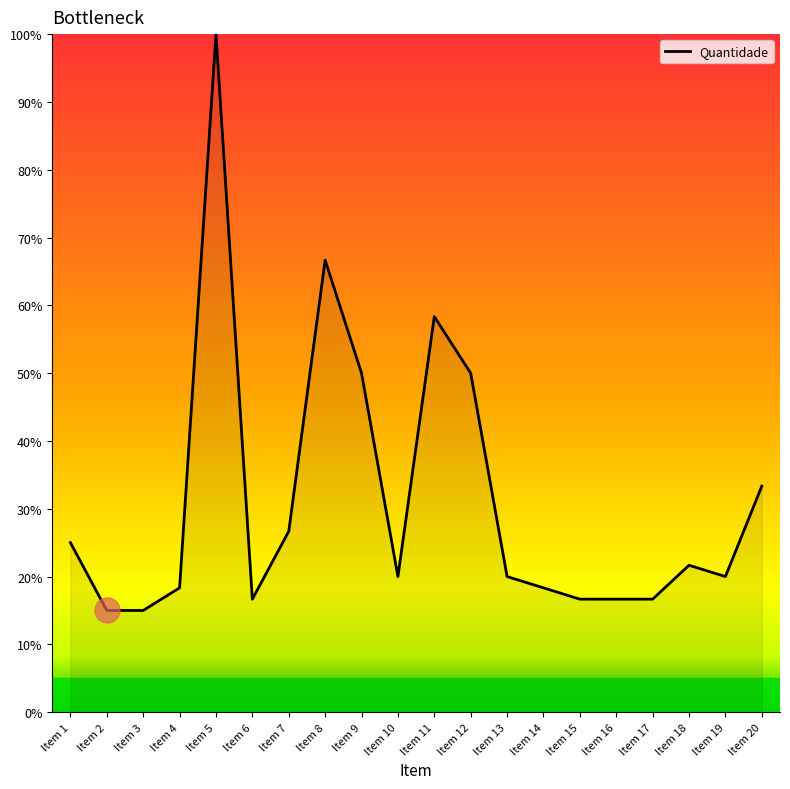

What is the sum of the values at Item 11 and Item 6?

75.0